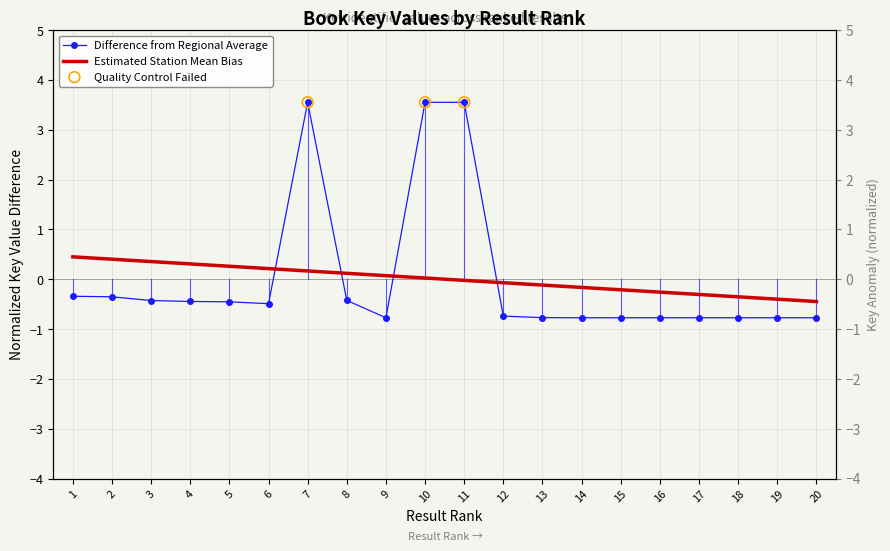

Which has a higher value, 17 or 20?

17